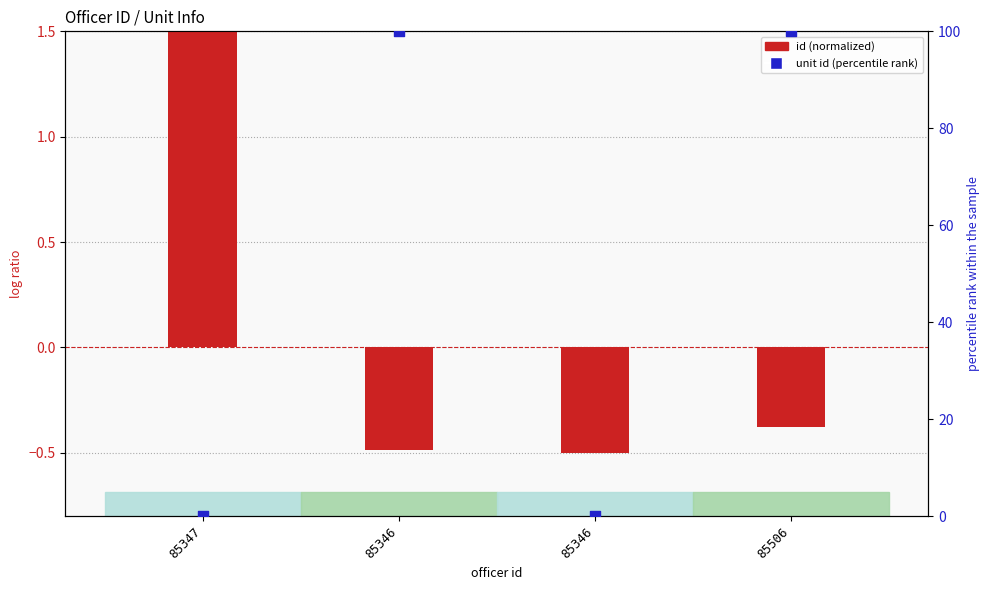

Which series contains the lowest Y value?

id (normalized)